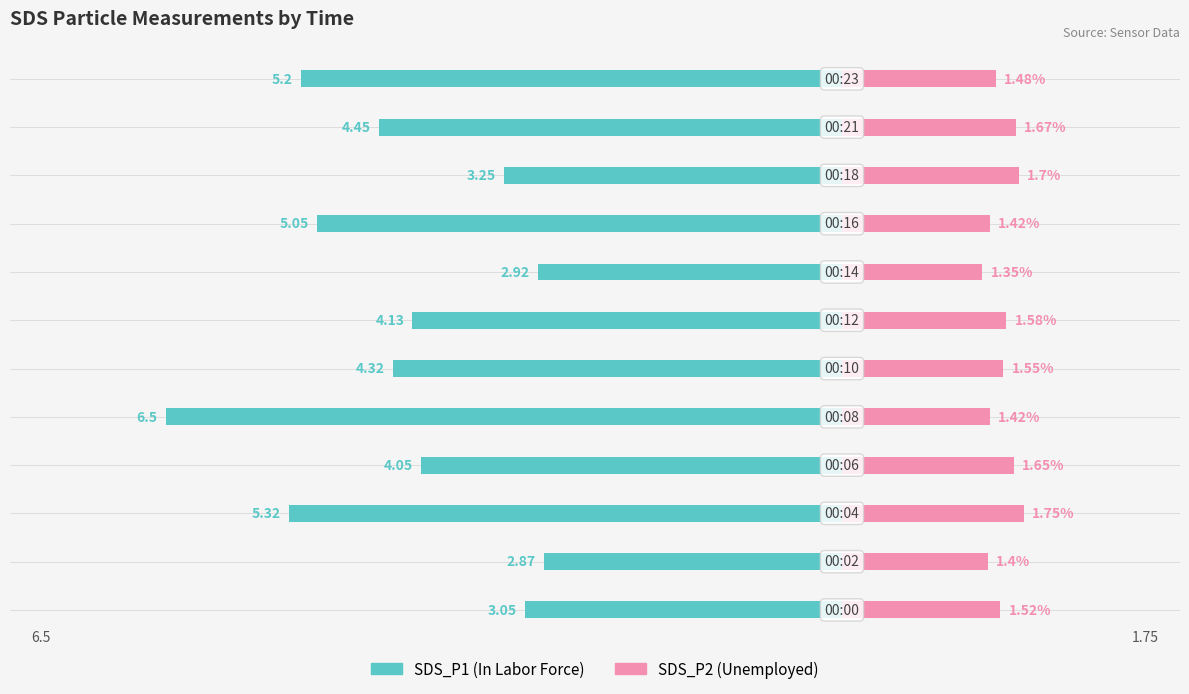

How many data points does each series have?

12